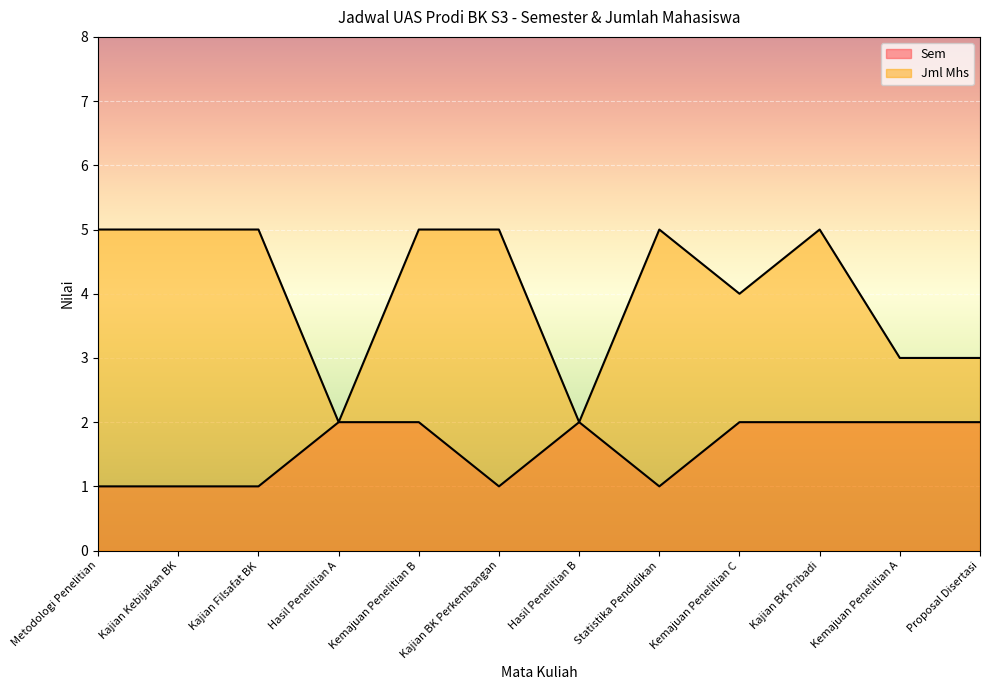

How many lines are shown in the chart?

2